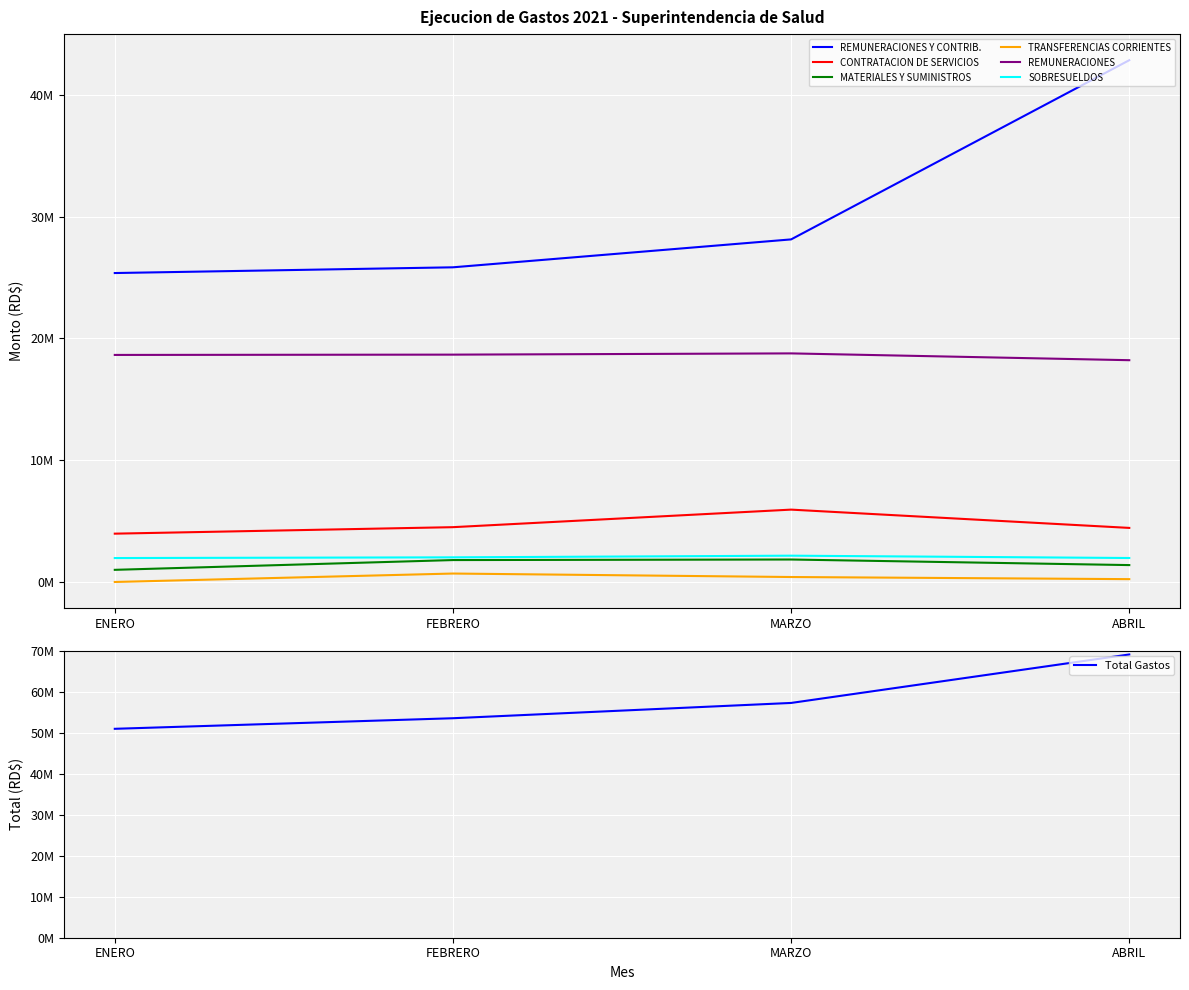

What position from the right is ENERO?

4